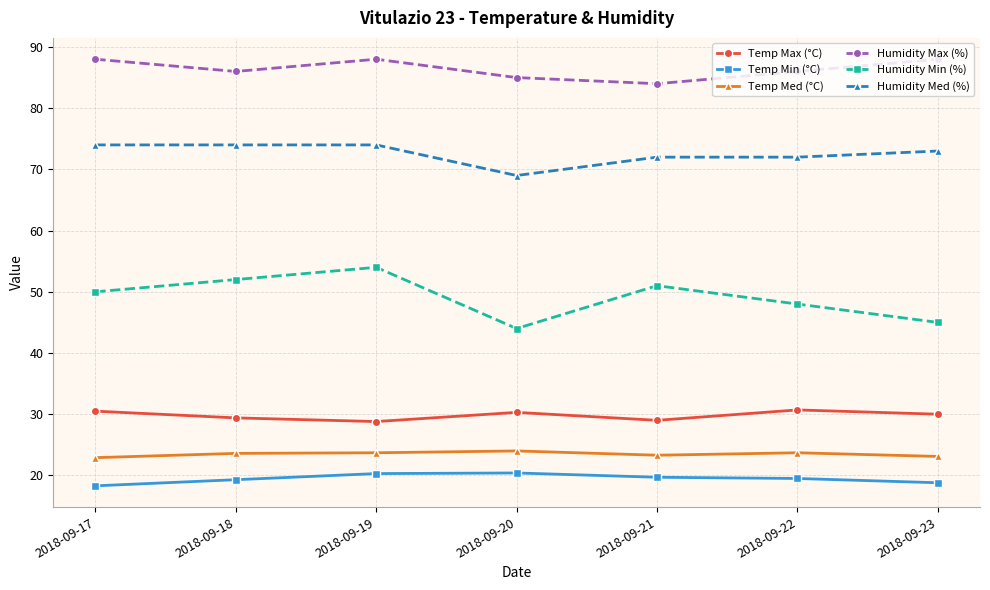

What is the value of the Humidity Min (%) point at the 7th from the left?

45.0